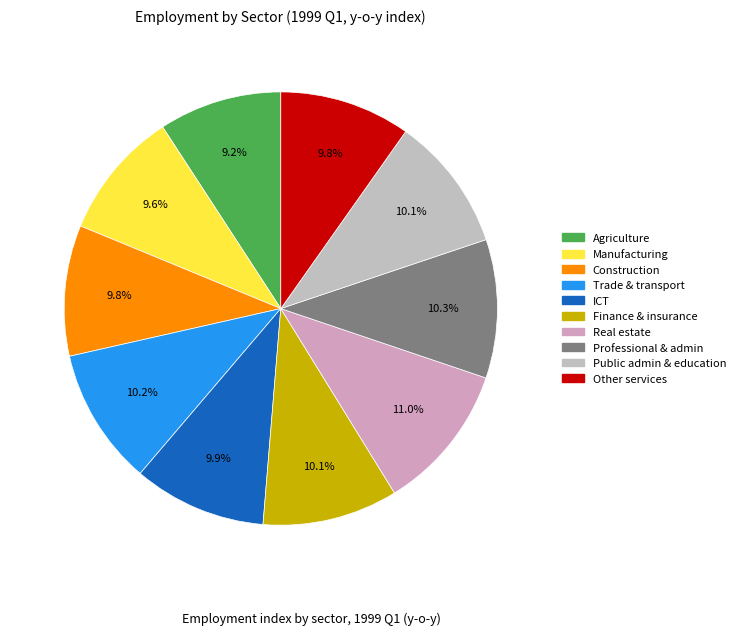

How many slices are in this pie chart?

10